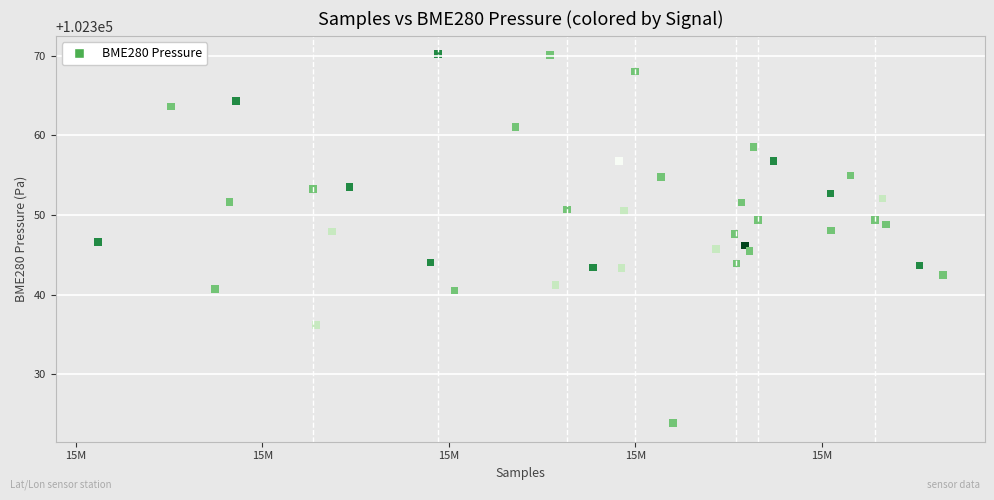

What is the range of X values (max minus min)?

45312.0